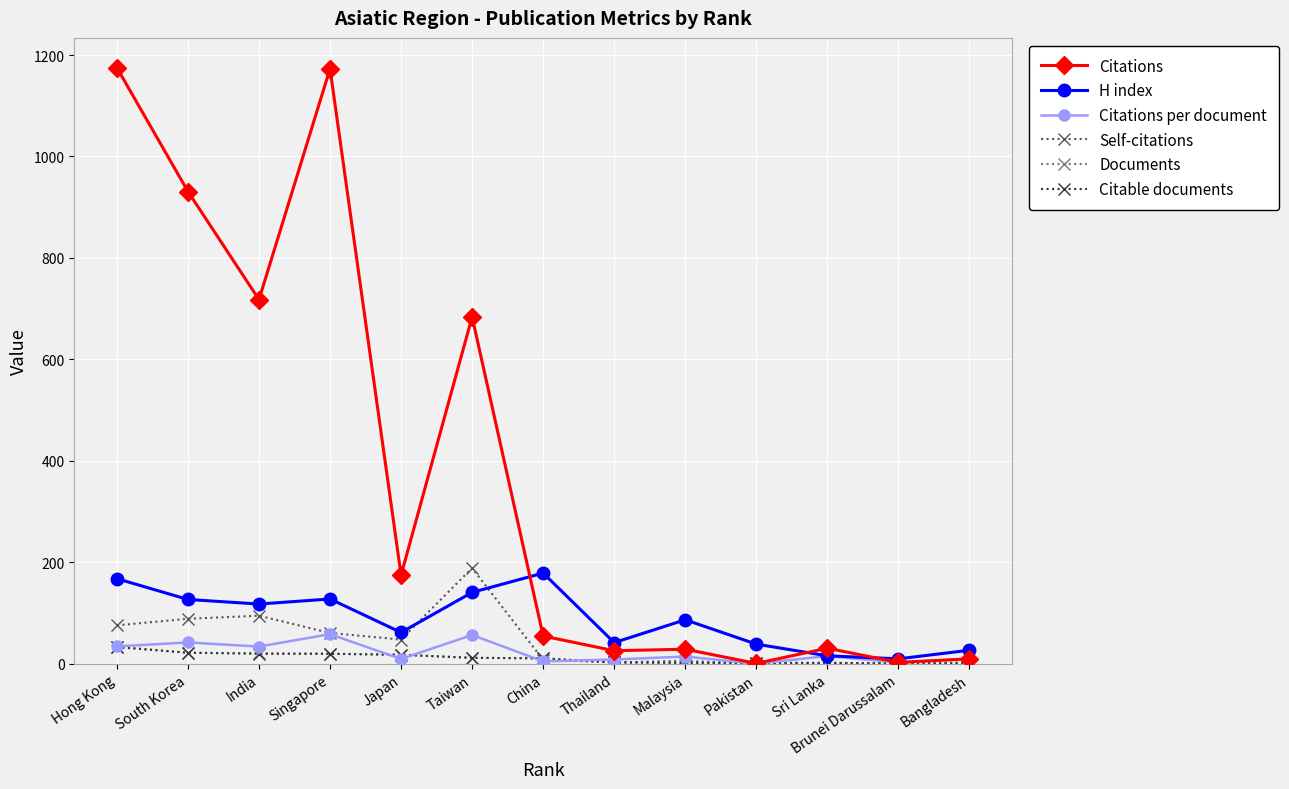

What is the label of the 9th point from the left?

Malaysia